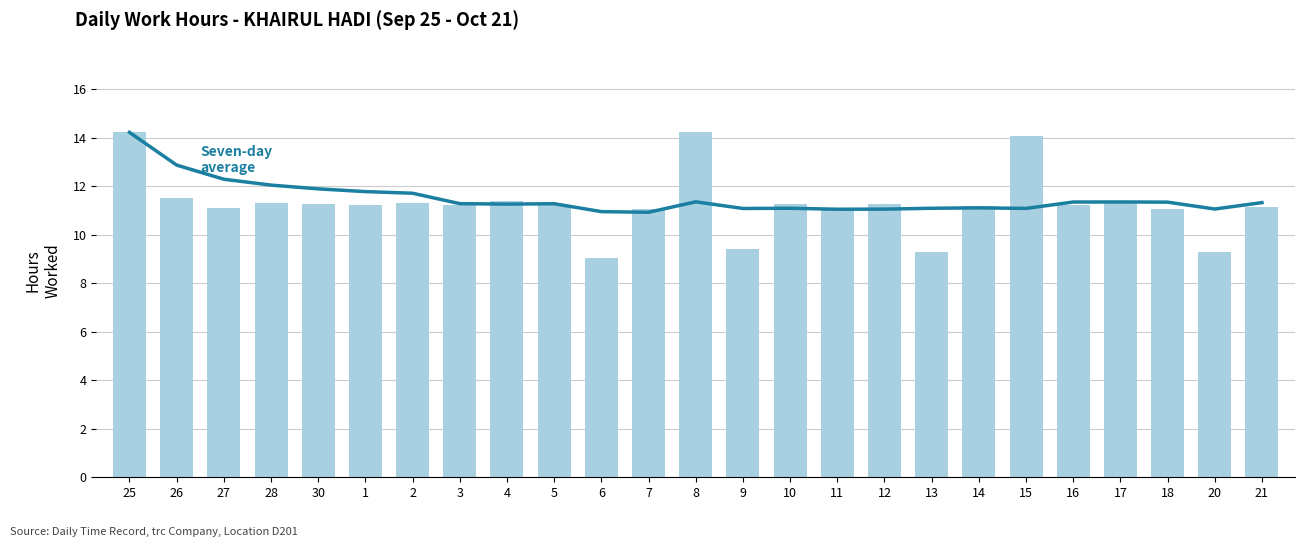

Rank the categories by Seven-day average value from highest to lowest.

25, 26, 27, 28, 30, 1, 2, 8, 17, 16, 18, 21, 3, 5, 4, 14, 10, 13, 15, 9, 20, 12, 11, 6, 7